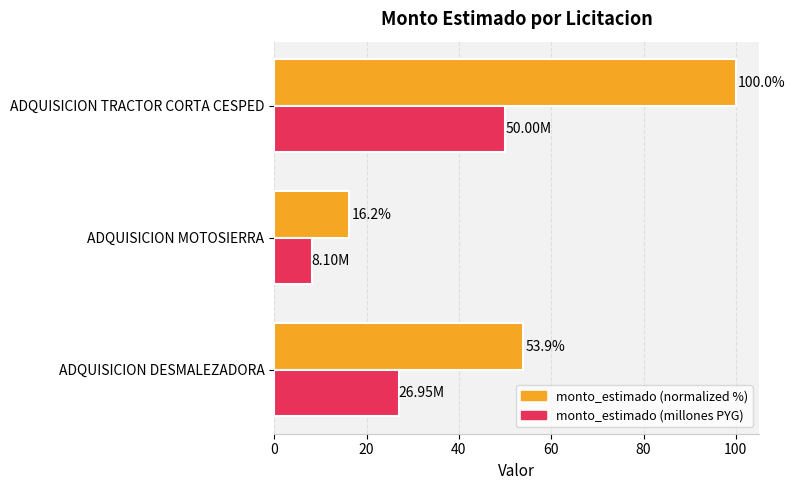

Rank the categories by monto_estimado (normalized %) value from lowest to highest.

ADQUISICION MOTOSIERRA, ADQUISICION DESMALEZADORA, ADQUISICION TRACTOR CORTA CESPED